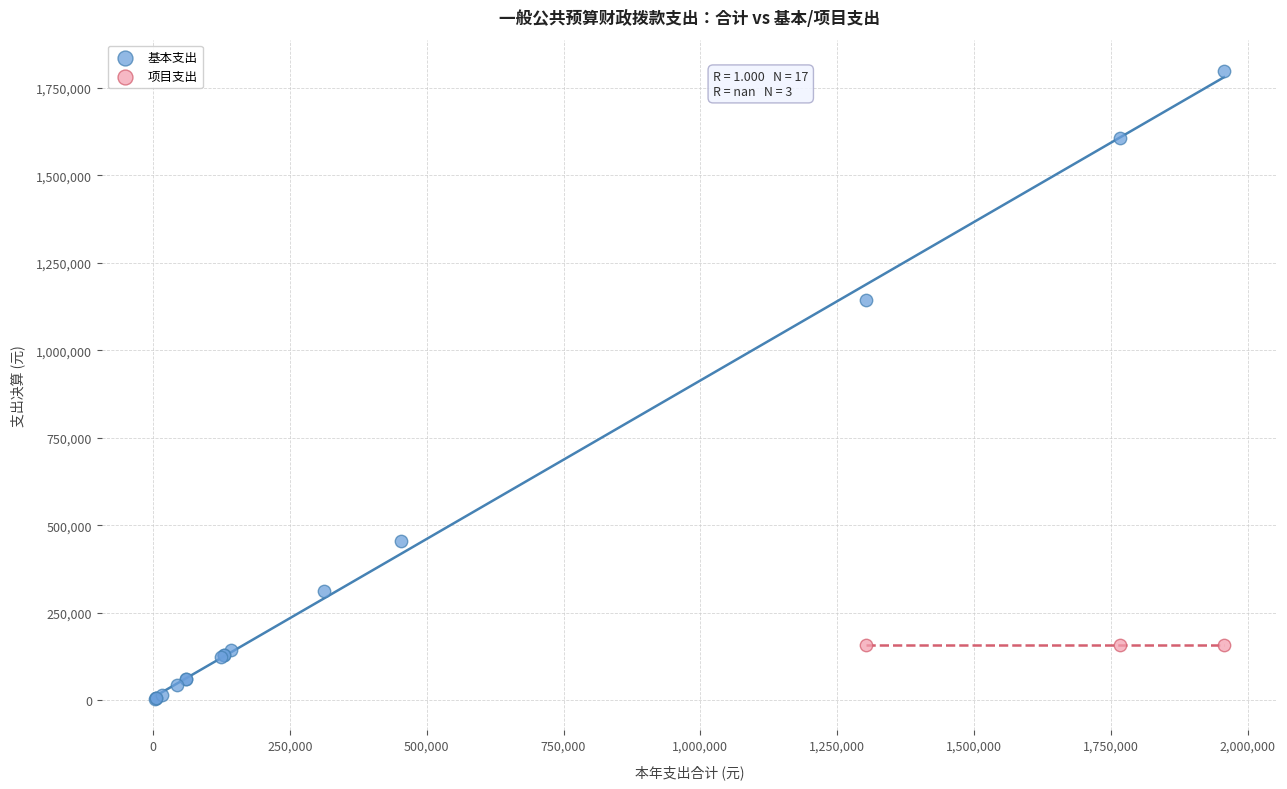

Which series reaches the minimum Y coordinate?

基本支出